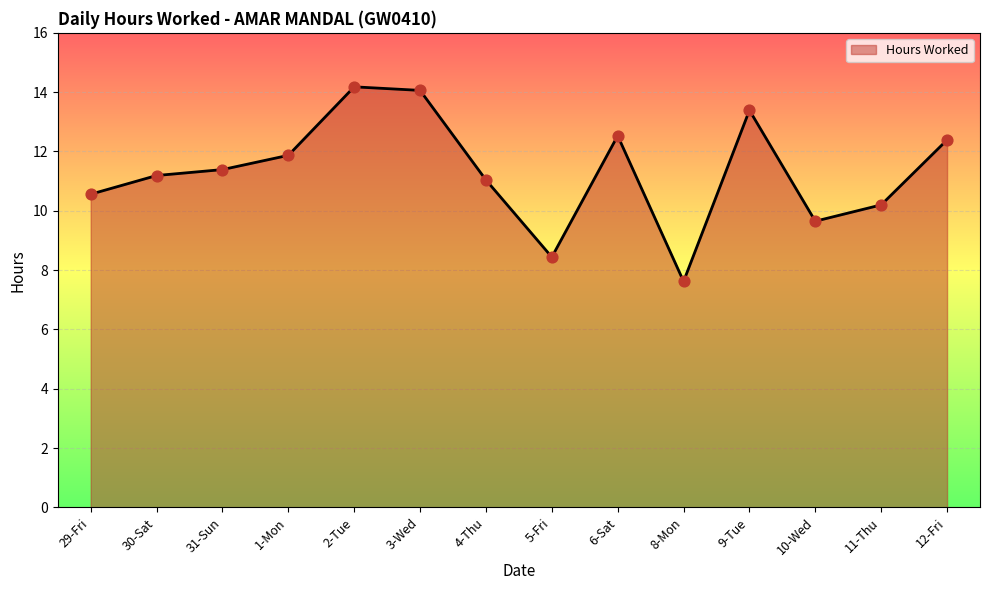

What is the ratio of the value at 6-Sat to the value at 3-Wed?

0.9